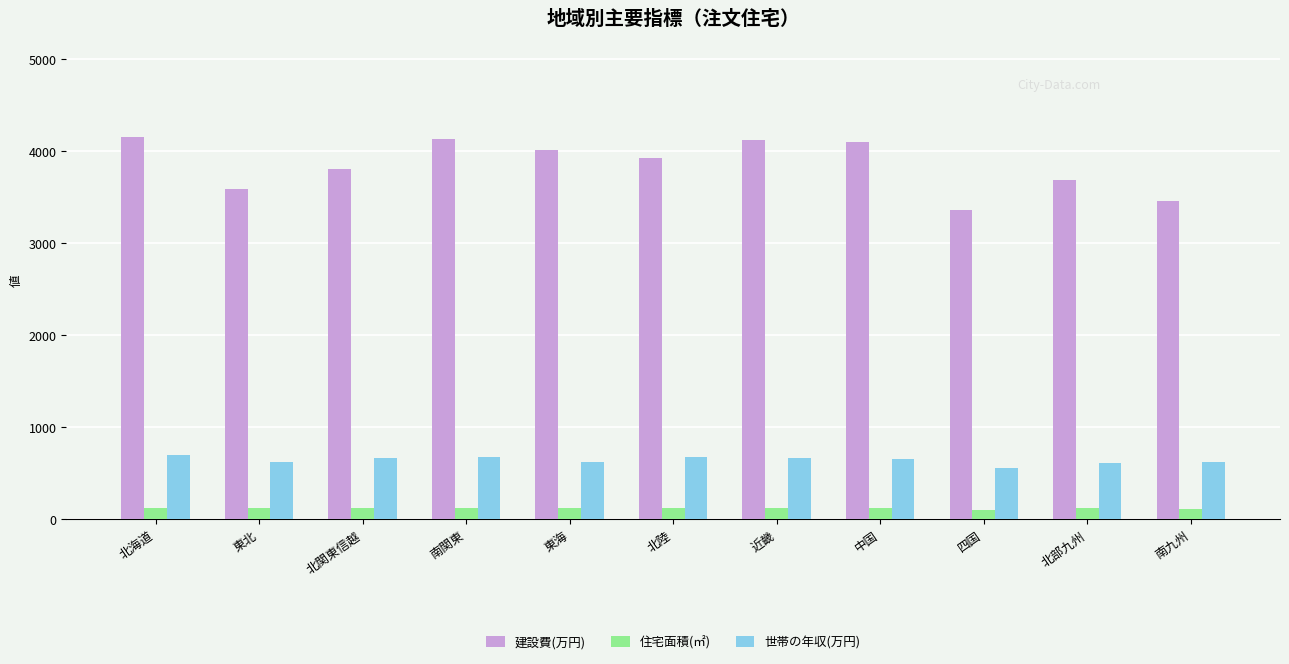

Which series has the widest spread of values?

建設費(万円)